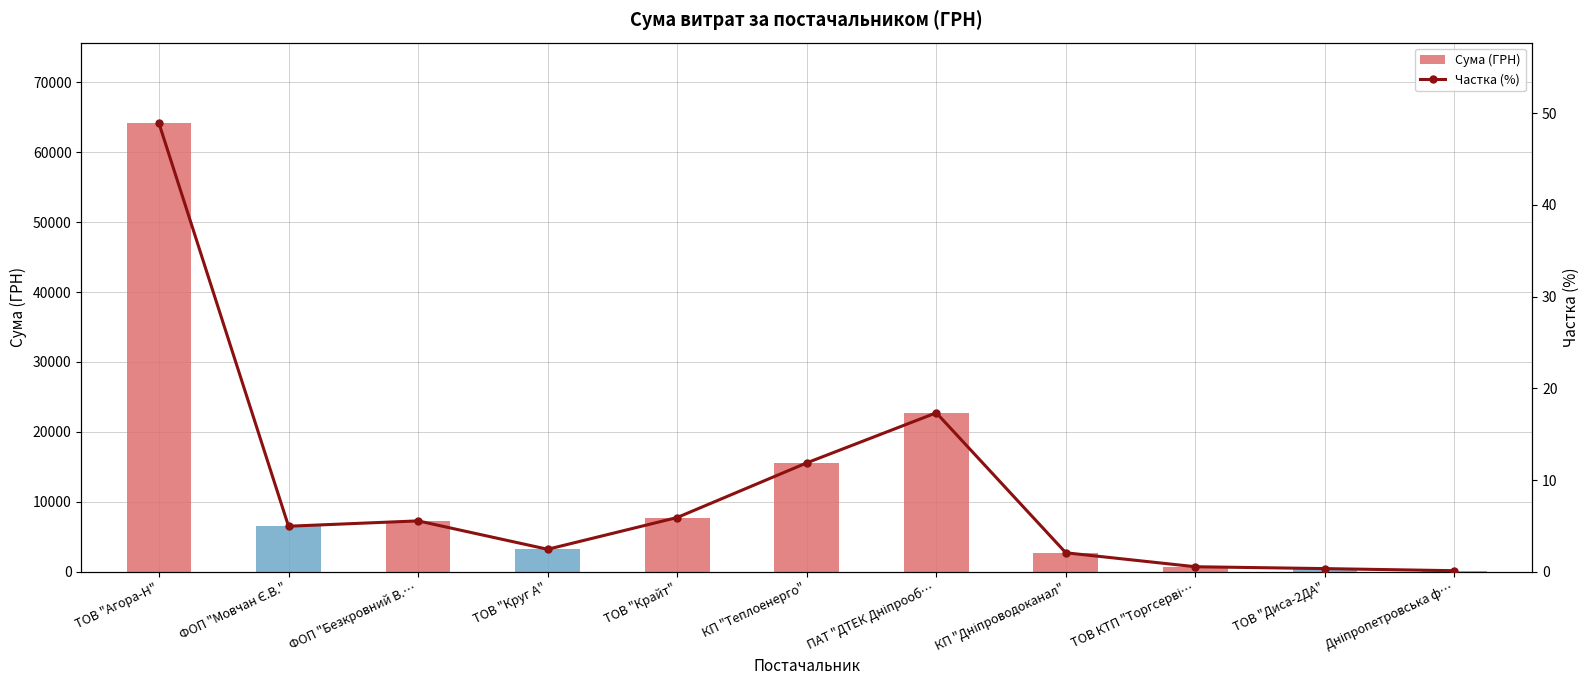

What is the difference between the highest and lowest values at ТОВ "Крайт"?

7751.4